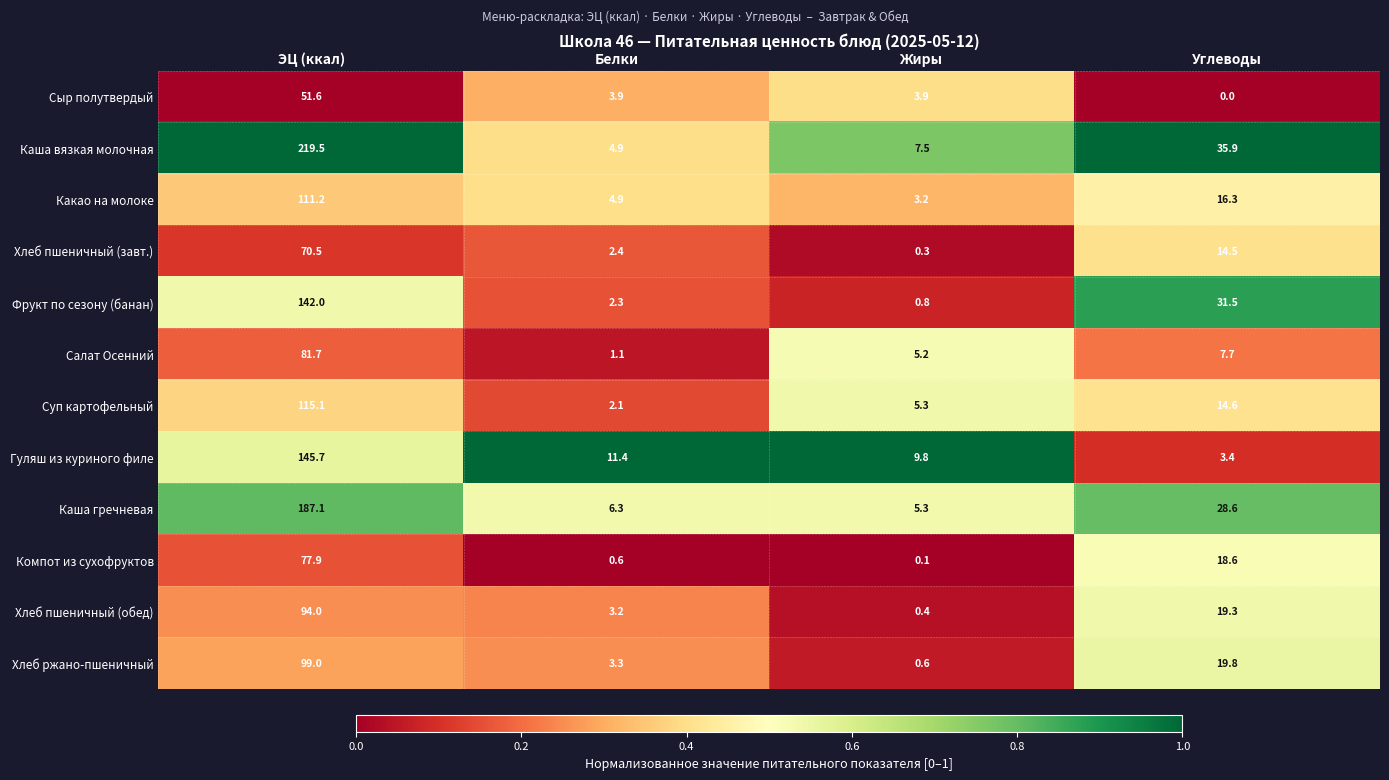

What is the greatest value displayed?

219.5